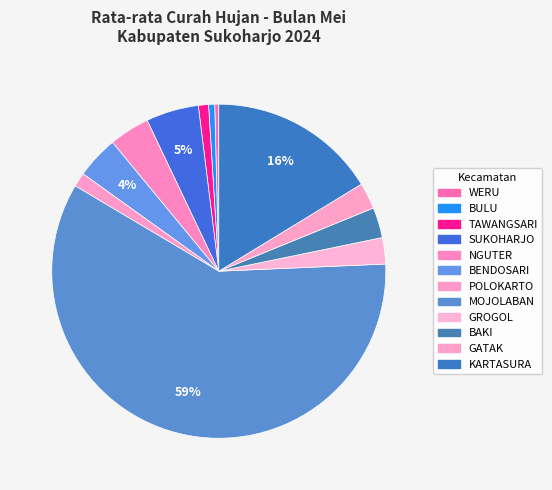

To the nearest percent, what is the difference between the NGUTER and GROGOL slice percentages?

1%